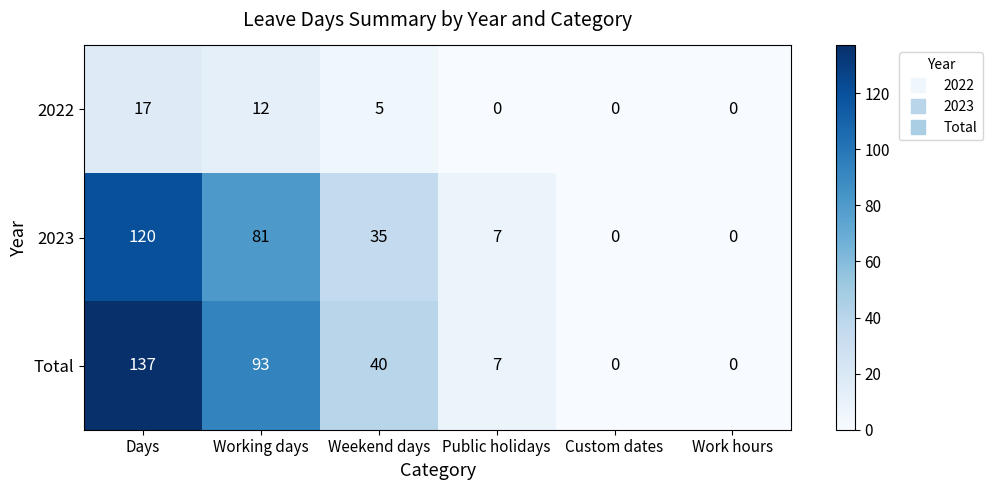

What is the maximum value shown in the chart?

137